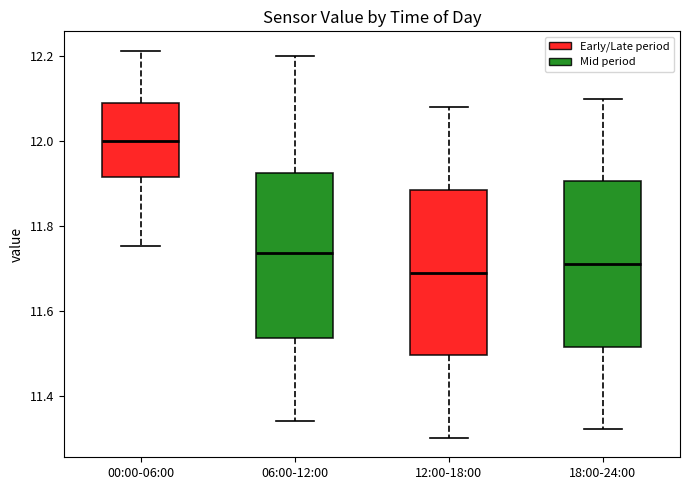

Reading left to right, transcribe this box plot: for each box, give where its median line is, the range the box spans, and where its two whiskers end, as read against the y-axis. The values are not printed on the chart, so give them approximately, as read against the axis.

00:00-06:00: median 12.00, box 11.92 to 12.10, whiskers 11.76 to 12.22
06:00-12:00: median 11.74, box 11.54 to 11.92, whiskers 11.34 to 12.20
12:00-18:00: median 11.70, box 11.50 to 11.88, whiskers 11.30 to 12.08
18:00-24:00: median 11.72, box 11.52 to 11.90, whiskers 11.32 to 12.10